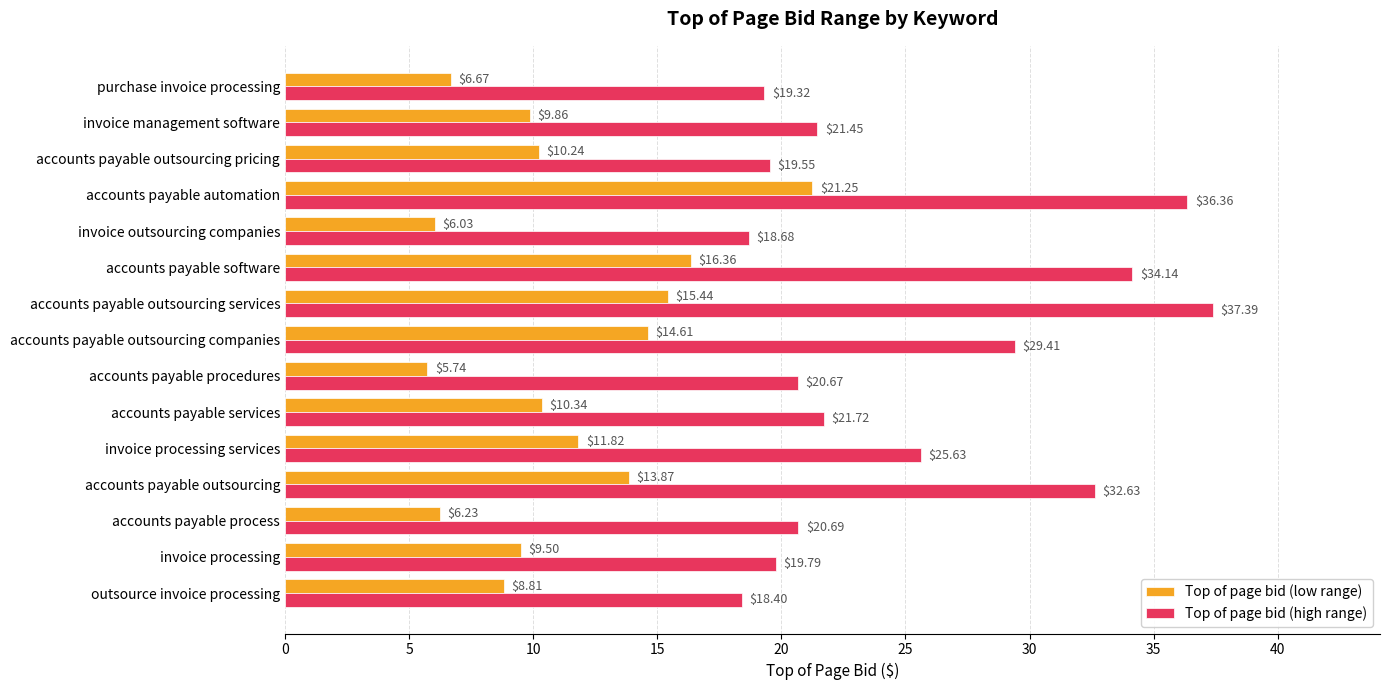

How many categories are shown in the chart?

15